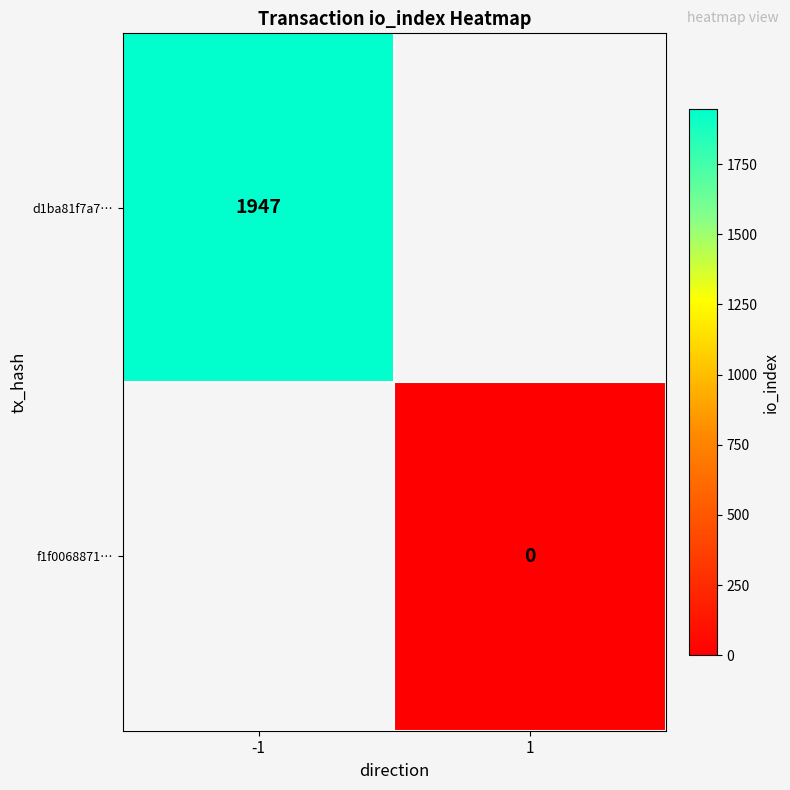

Is it true that f1f0068871… equals 0.0 at 1?

True